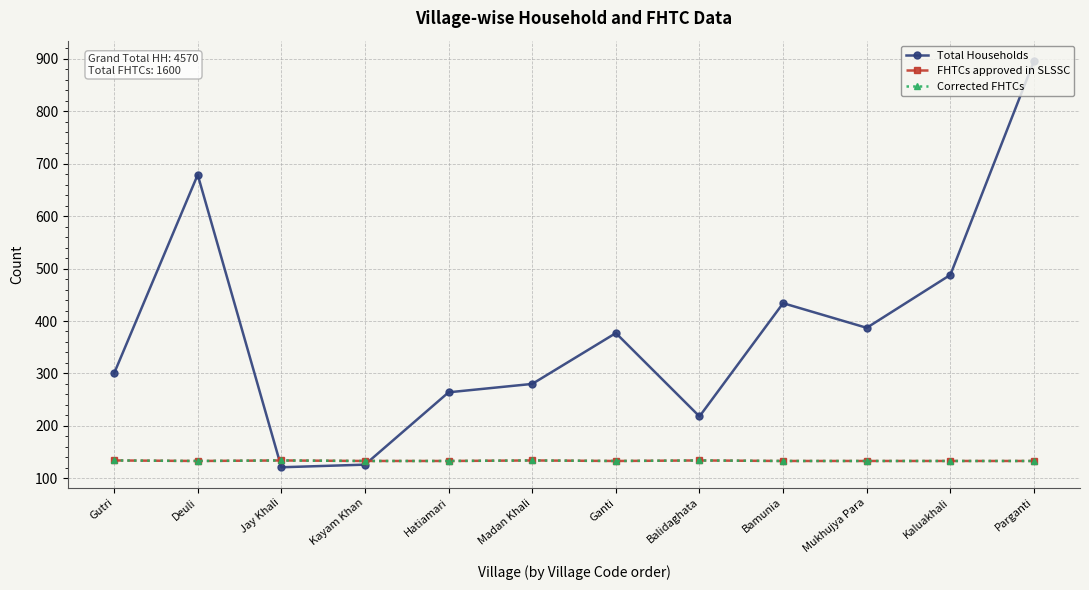

What is the label of the 11th point from the left?

Kaluakhali